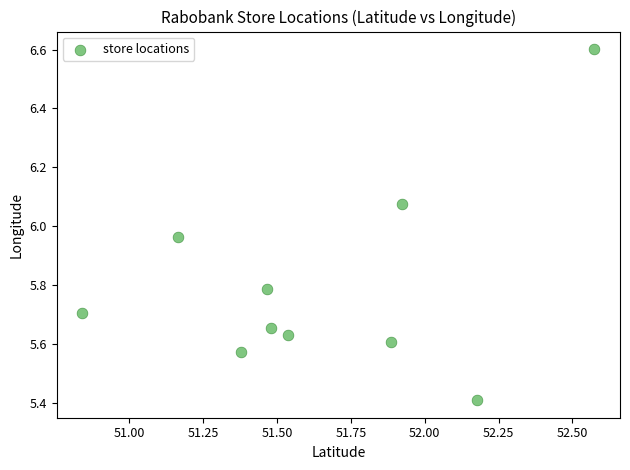

What is the range of Y values (max minus min)?

1.2